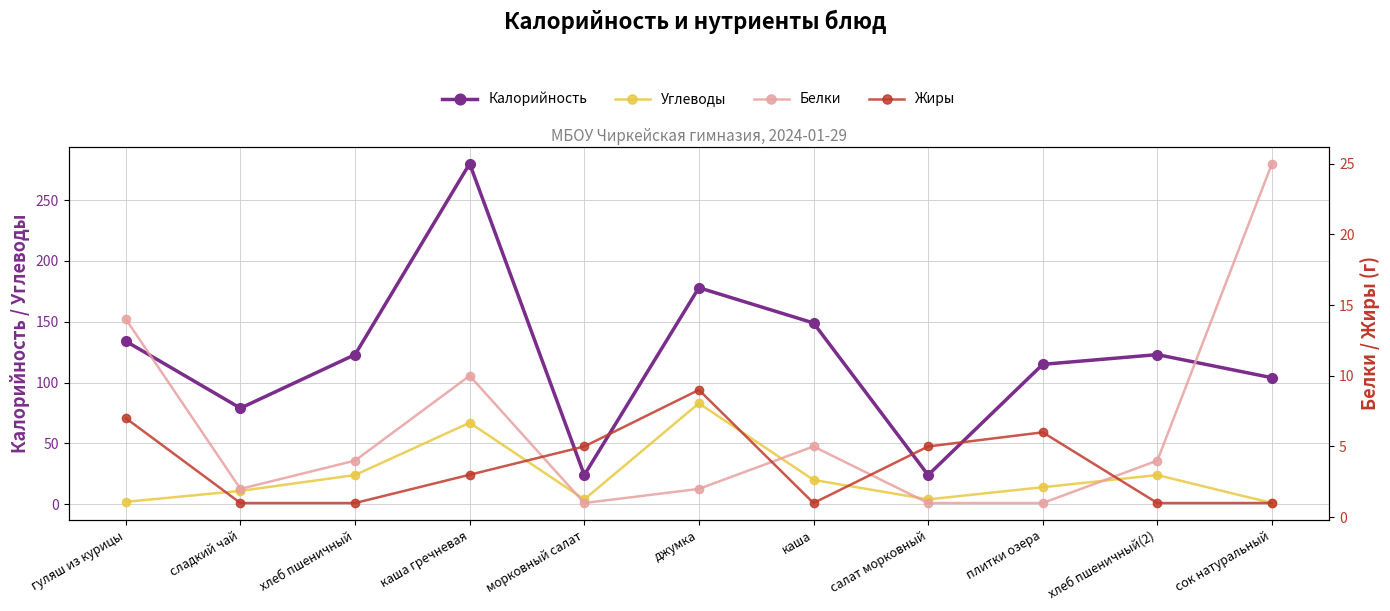

At which category is the sum across all series the highest?

каша гречневая